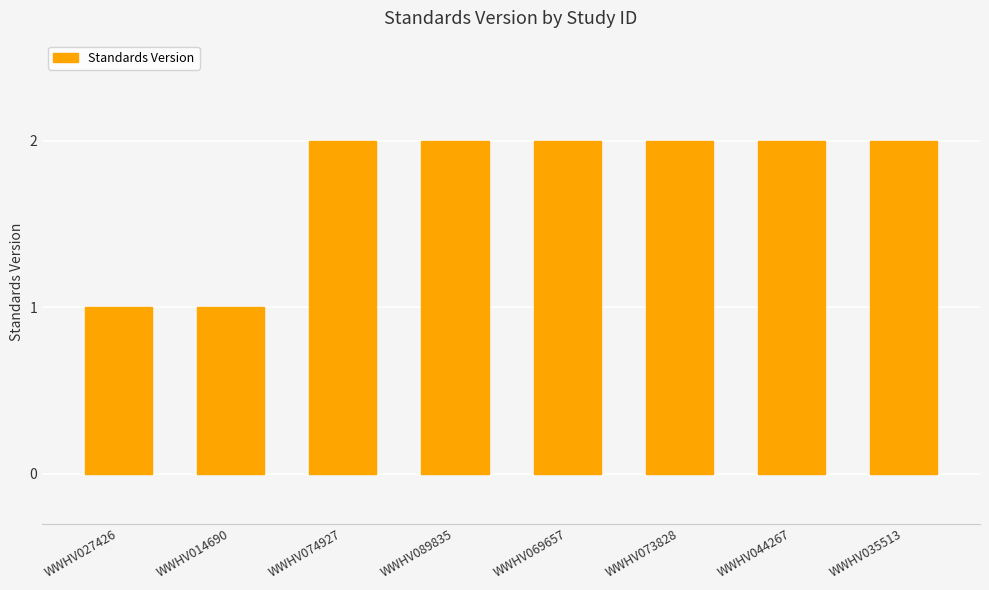

What is the approximate value at WWHV074927?

2